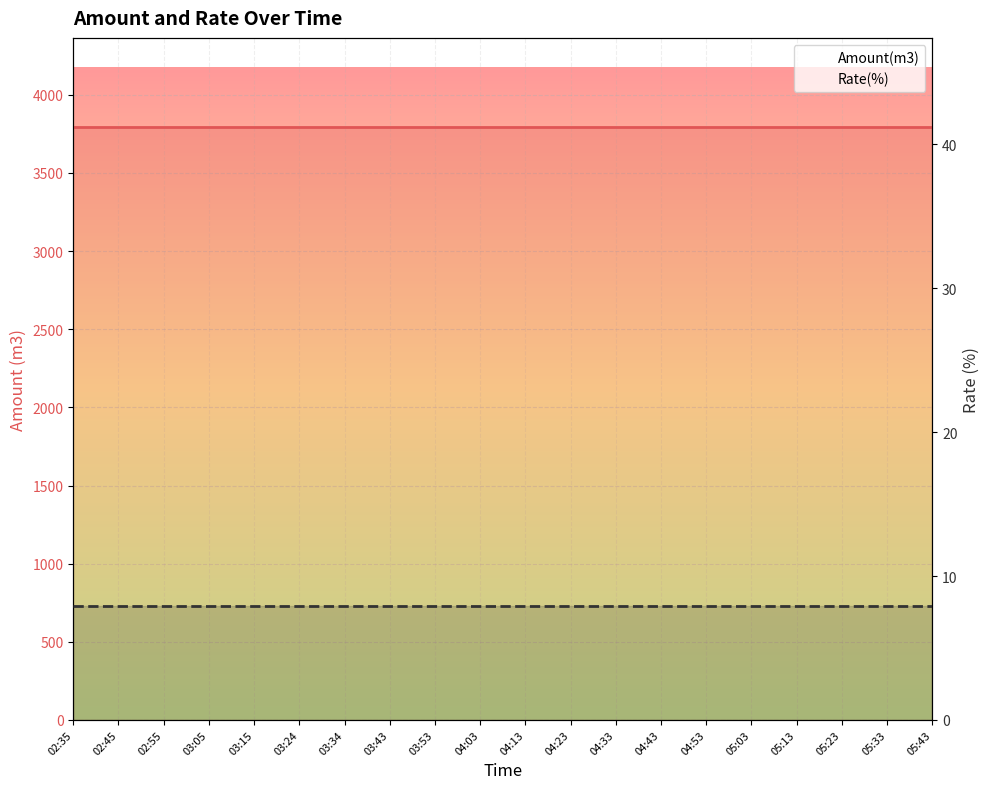

List the series in order of their overall mean, lowest first.

Rate(%), Amount(m3)